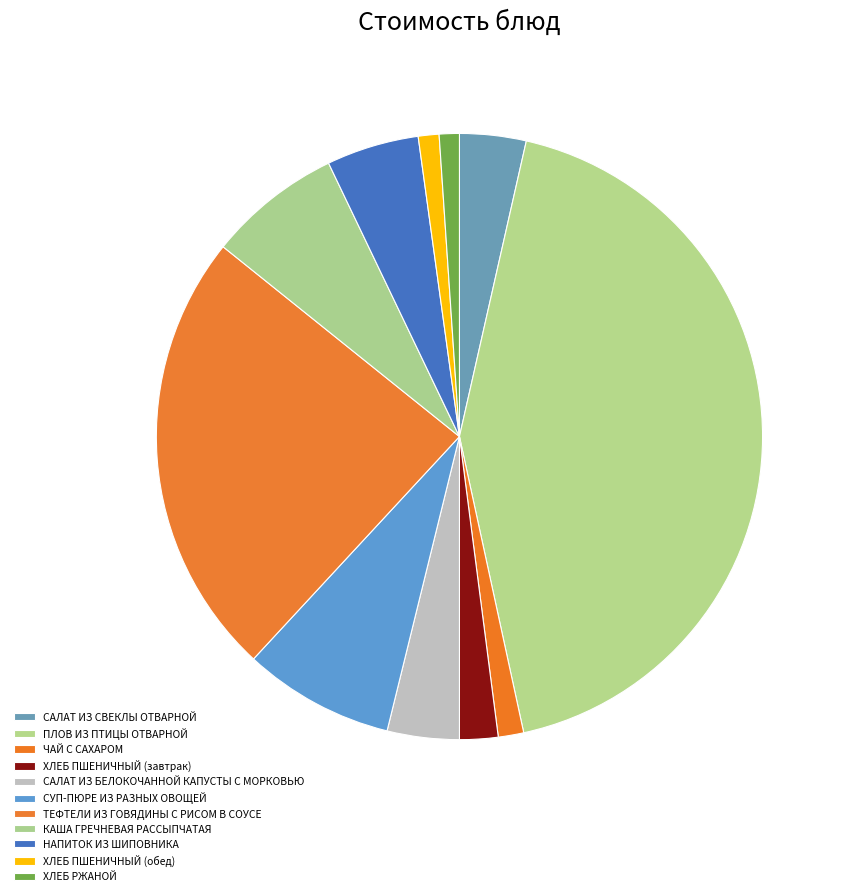

Combined, do ПЛОВ ИЗ ПТИЦЫ ОТВАРНОЙ and ХЛЕБ ПШЕНИЧНЫЙ (завтрак) account for over 50%?

No